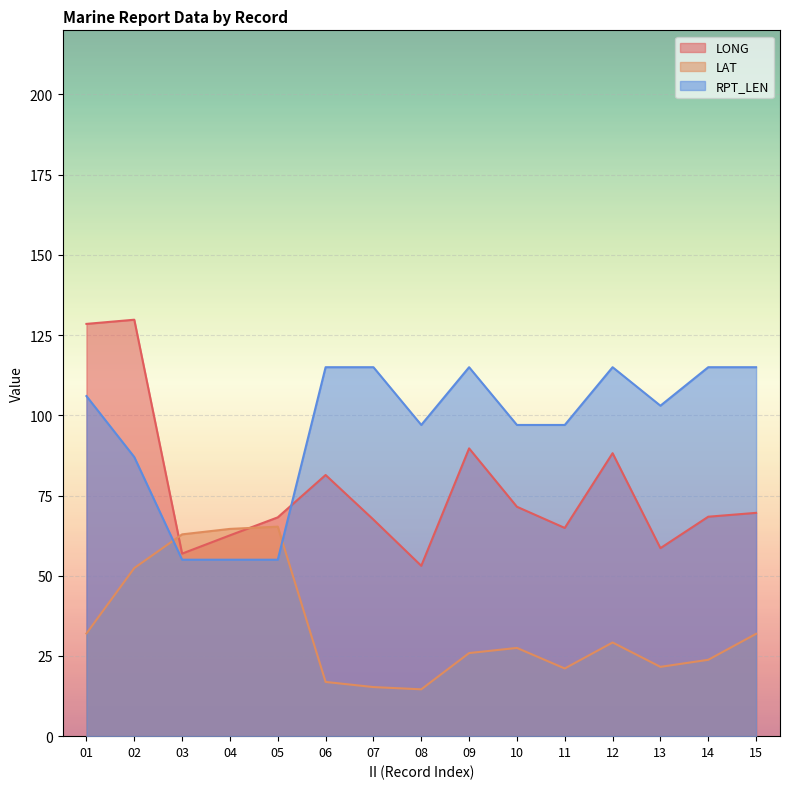

What is the average value of the LONG series?

77.3